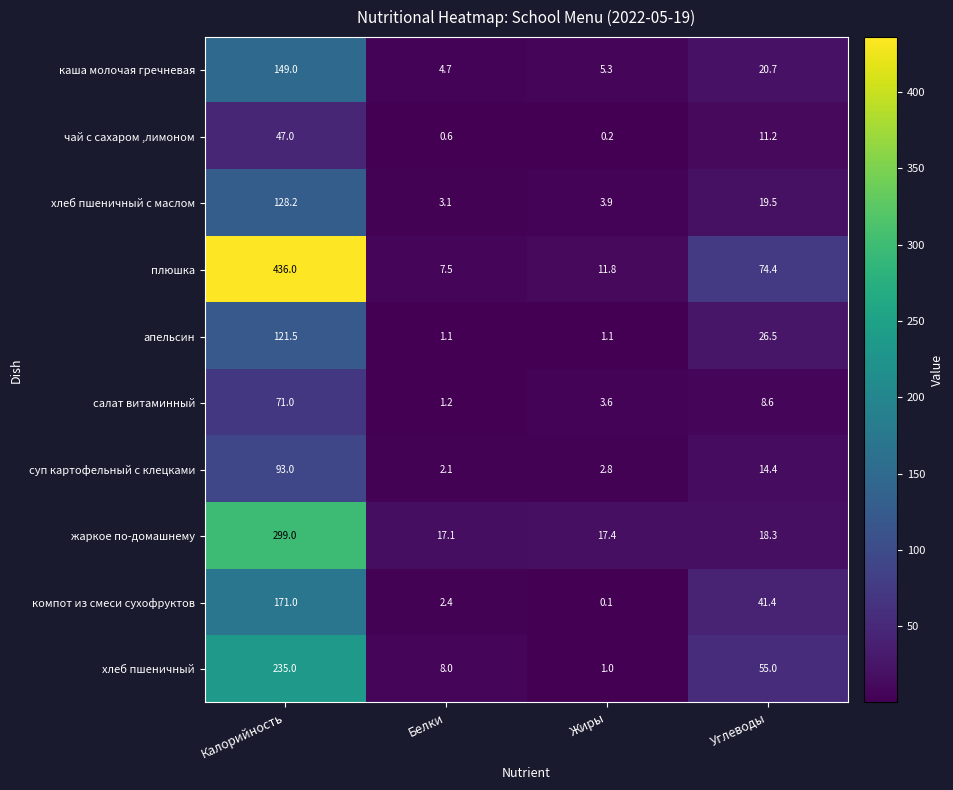

List the series in order of their peak value, highest first.

плюшка, жаркое по-домашнему, хлеб пшеничный, компот из смеси сухофруктов, каша молочая гречневая, хлеб пшеничный с маслом, апельсин, суп картофельный с клецками, салат витаминный, чай с сахаром ,лимоном